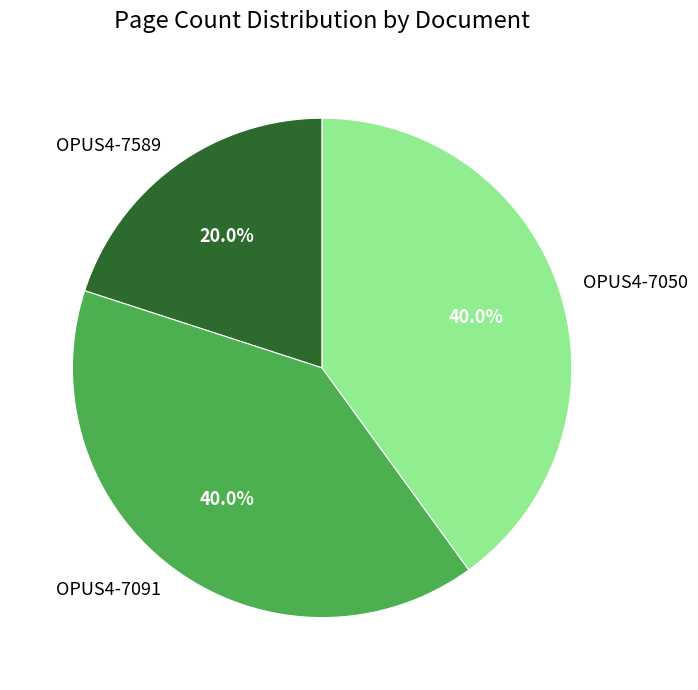

Count the number of slices in the pie.

3